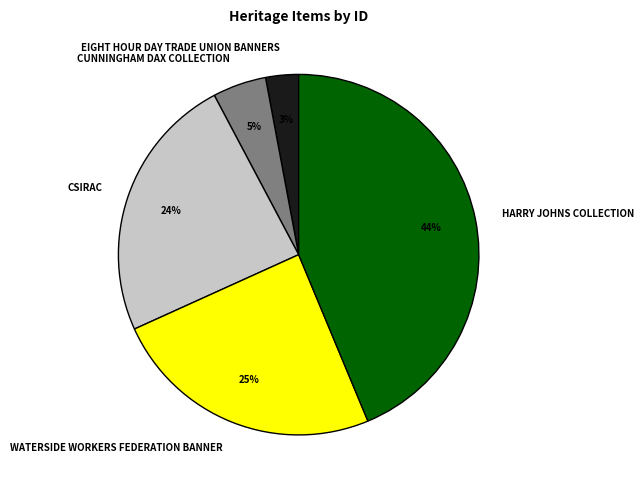

Does CUNNINGHAM DAX COLLECTION represent more than half of the total?

No